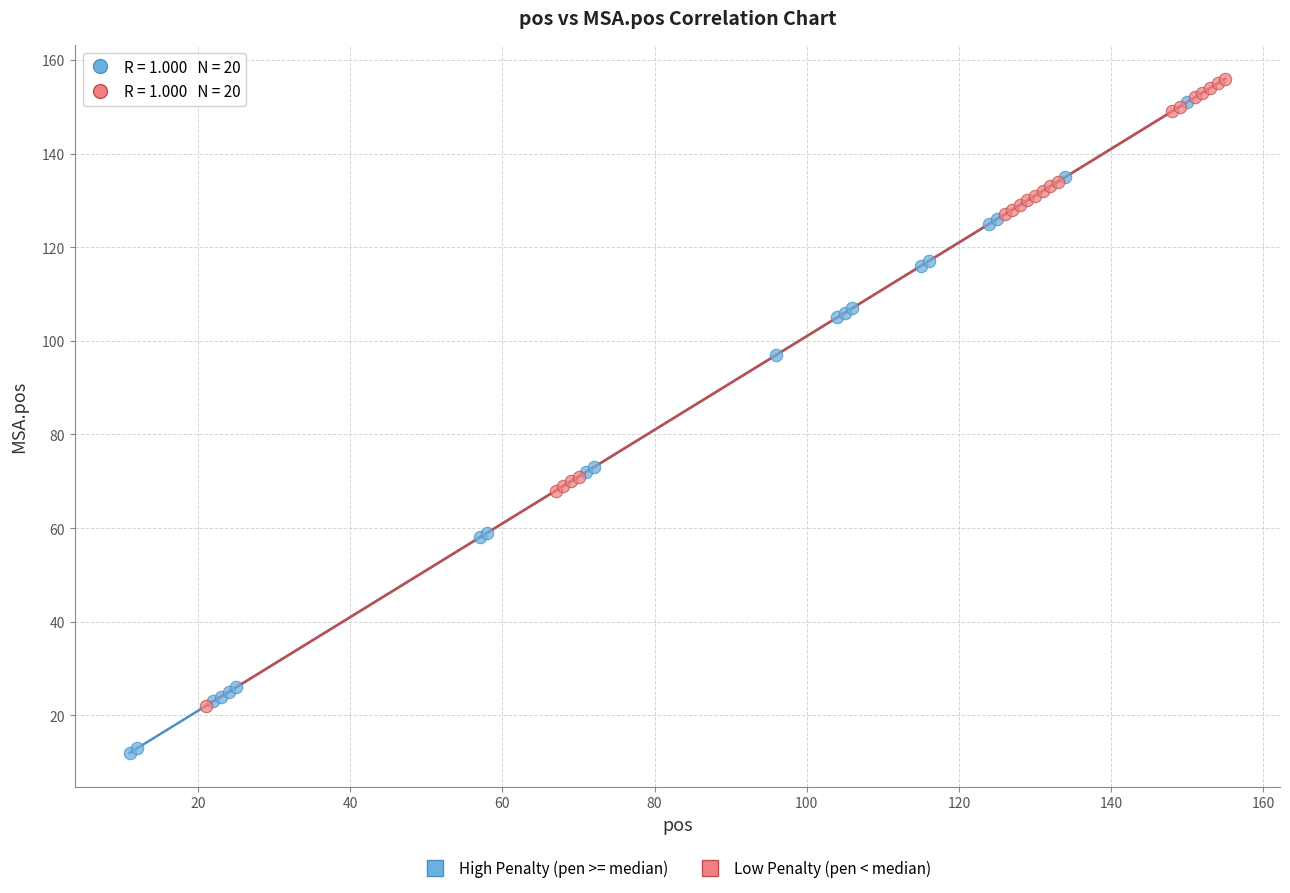

Which series reaches the maximum Y coordinate?

Low Penalty (pen < median)